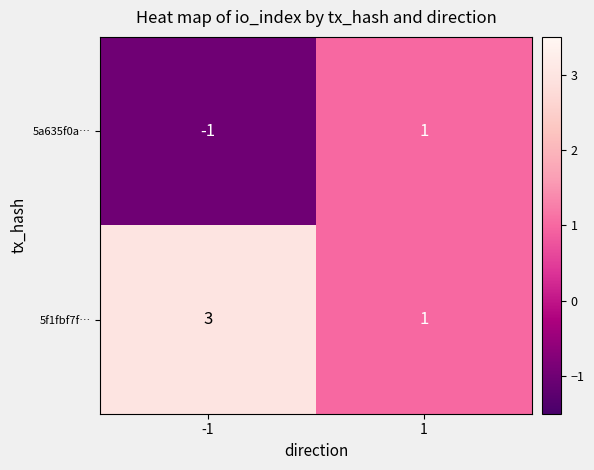

What is the minimum value shown in the chart?

-1